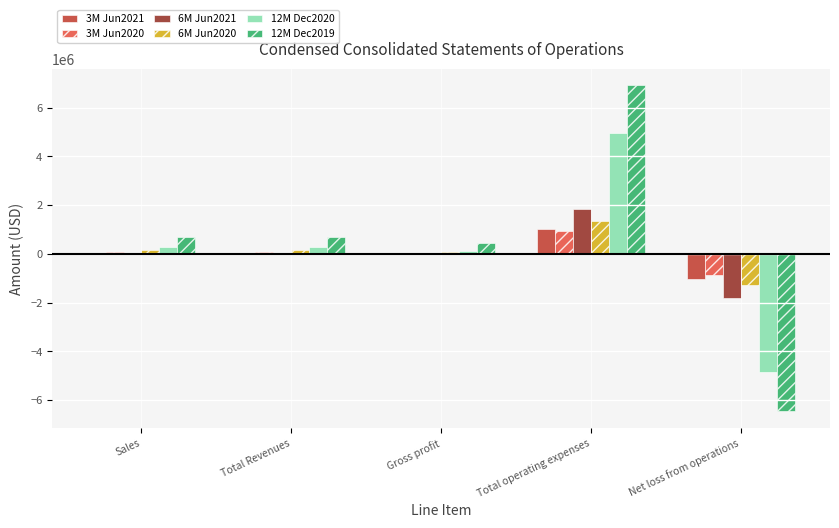

At which category is the sum across all series the highest?

Total operating expenses